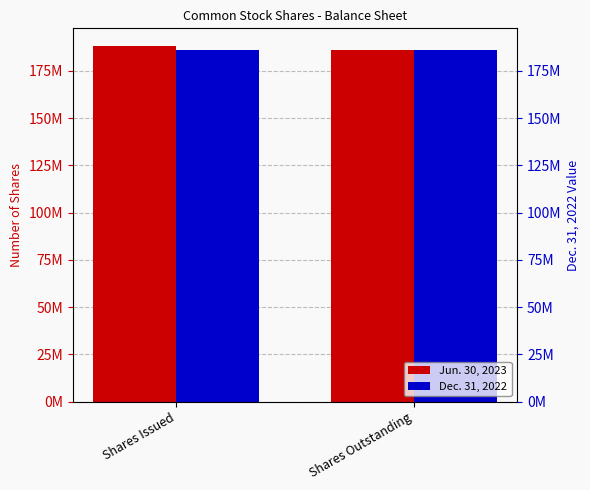

At how many categories does at least one series exceed 187979949?

1